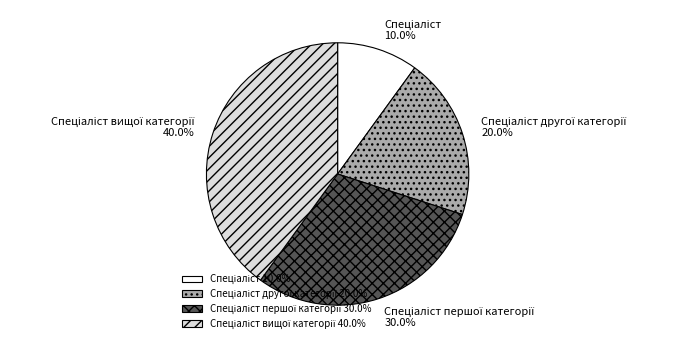

Is there a majority slice in this chart?

No